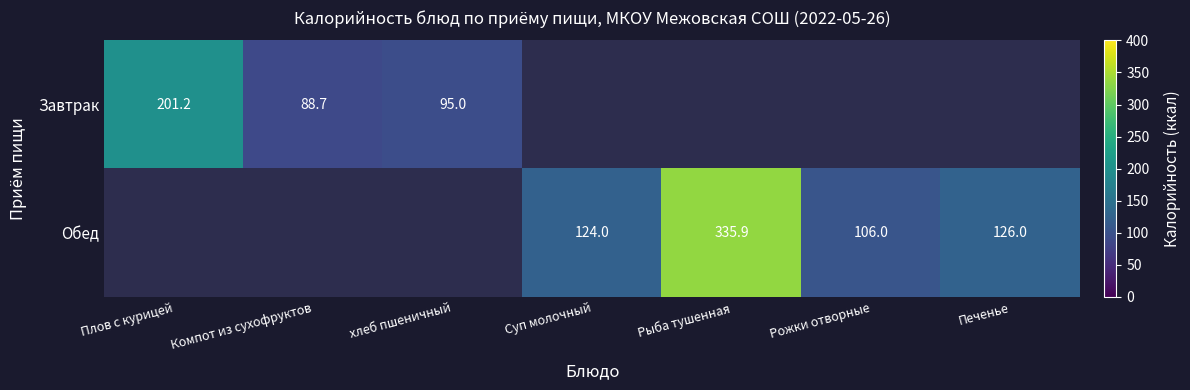

At how many categories does at least one series exceed 307?

1